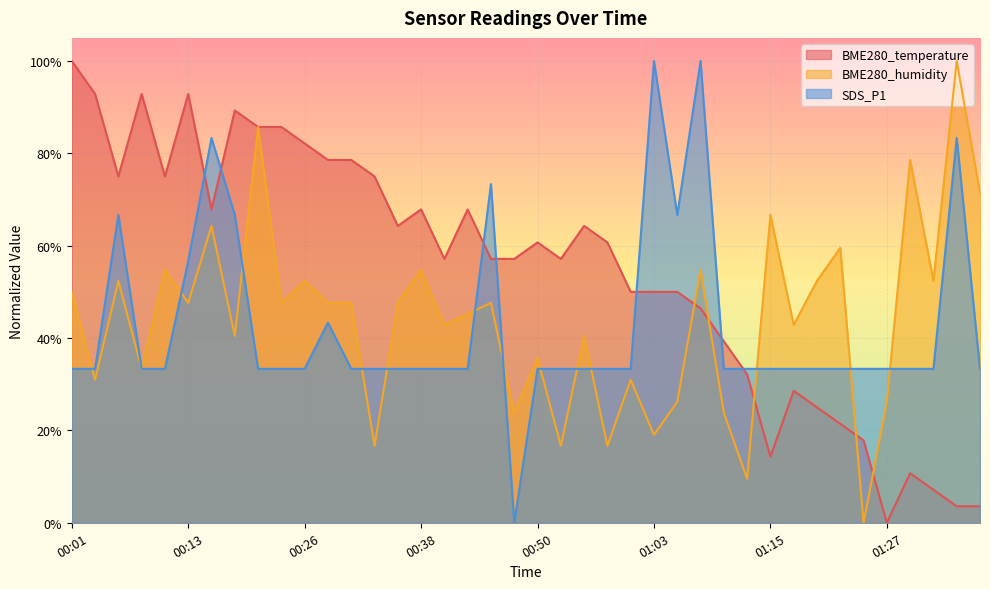

Reading right to left, what are all the values shown in this chart?

BME280_temperature: 0.0	0.0	0.1	0.1	0.0	0.2	0.2	0.2	0.3	0.1	0.3	0.4	0.5	0.5	0.5	0.5	0.6	0.6	0.6	0.6	0.6	0.6	0.7	0.6	0.7	0.6	0.8	0.8	0.8	0.8	0.9	0.9	0.9	0.7	0.9	0.8	0.9	0.8	0.9	1.0
BME280_humidity: 0.7	1.0	0.5	0.8	0.3	0.0	0.6	0.5	0.4	0.7	0.1	0.2	0.5	0.3	0.2	0.3	0.2	0.4	0.2	0.4	0.2	0.5	0.5	0.4	0.5	0.5	0.2	0.5	0.5	0.5	0.5	0.9	0.4	0.6	0.5	0.5	0.3	0.5	0.3	0.5
SDS_P1: 0.3	0.8	0.3	0.3	0.3	0.3	0.3	0.3	0.3	0.3	0.3	0.3	1.0	0.7	1.0	0.3	0.3	0.3	0.3	0.3	0.0	0.7	0.3	0.3	0.3	0.3	0.3	0.3	0.4	0.3	0.3	0.3	0.7	0.8	0.6	0.3	0.3	0.7	0.3	0.3